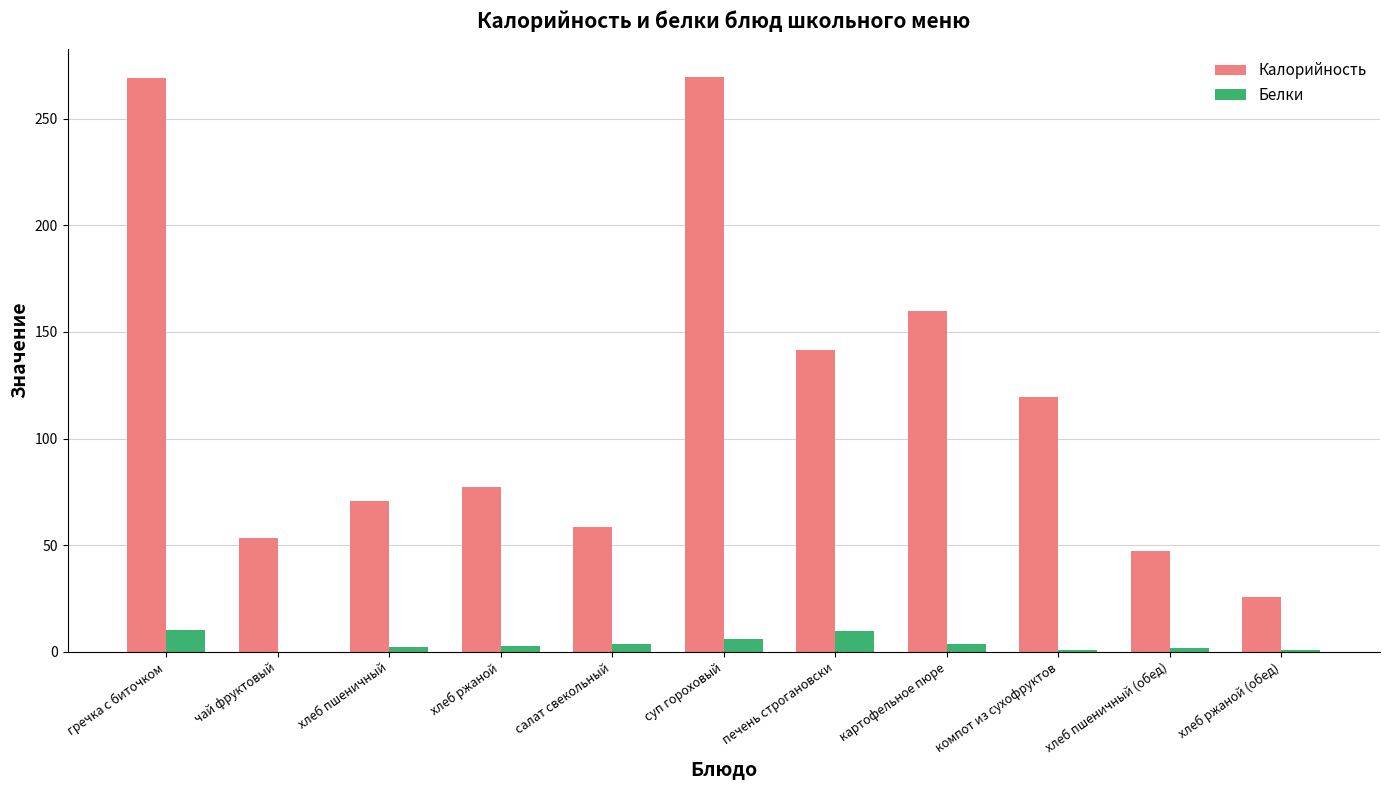

Which series has the largest total across all categories?

Калорийность